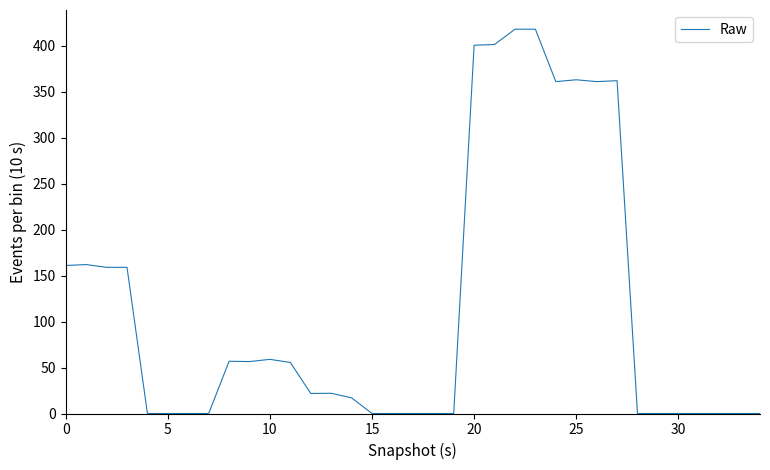

What is the difference between the maximum and minimum values?

418.0